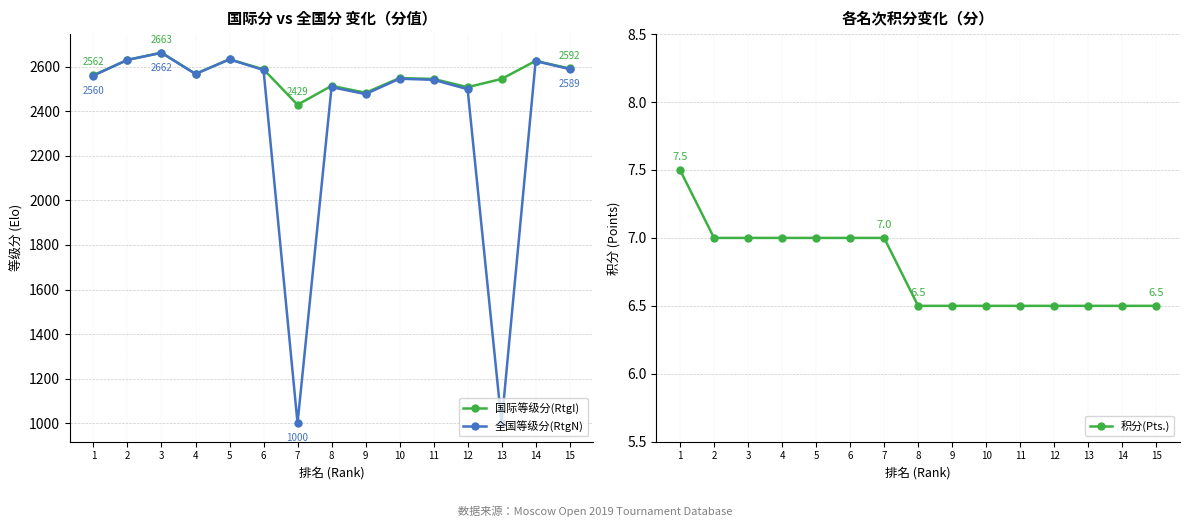

How many lines are shown in the chart?

3